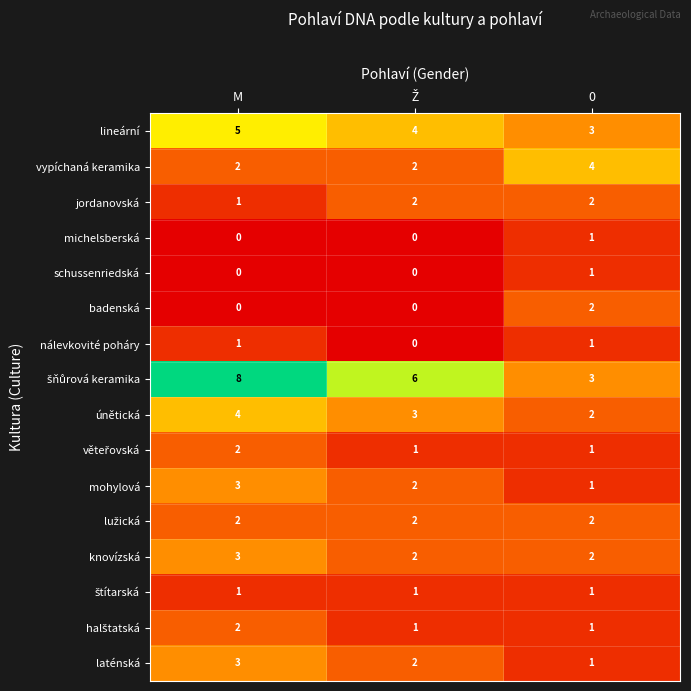

Which label corresponds to the largest value in the chart?

M